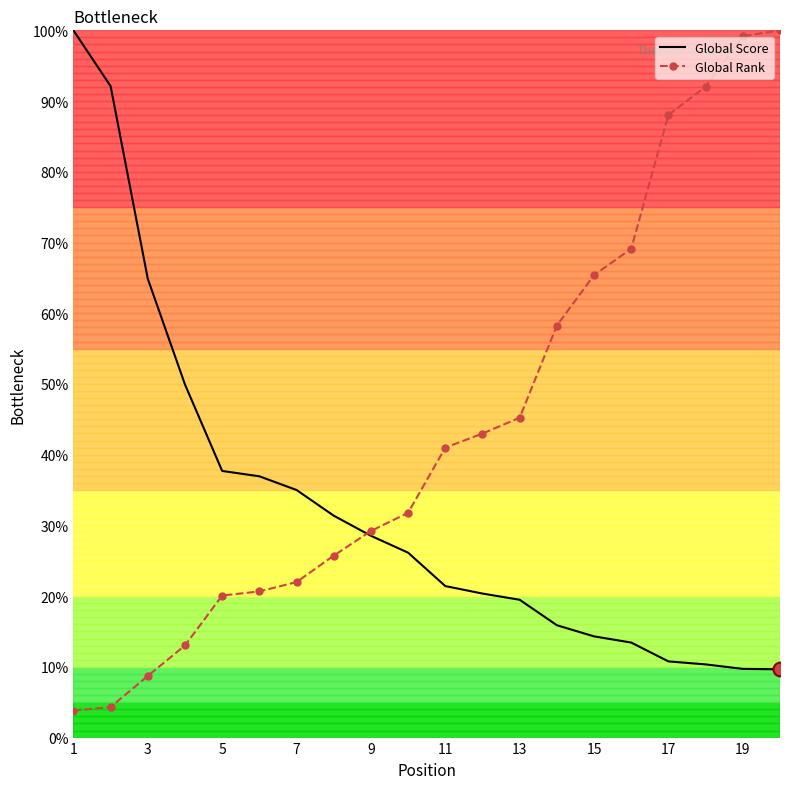

At how many categories does at least one series exceed 73?

6